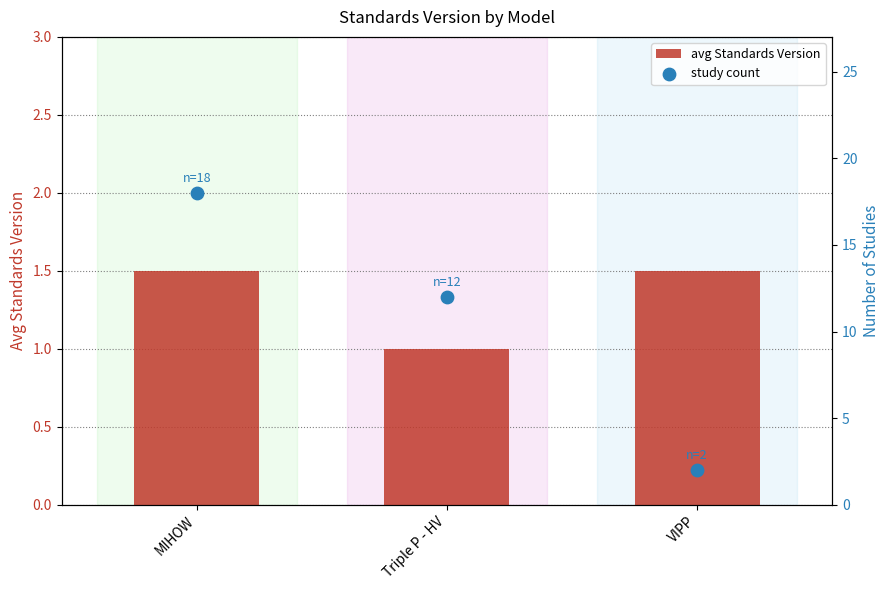

At how many categories does at least one series exceed 7?

2